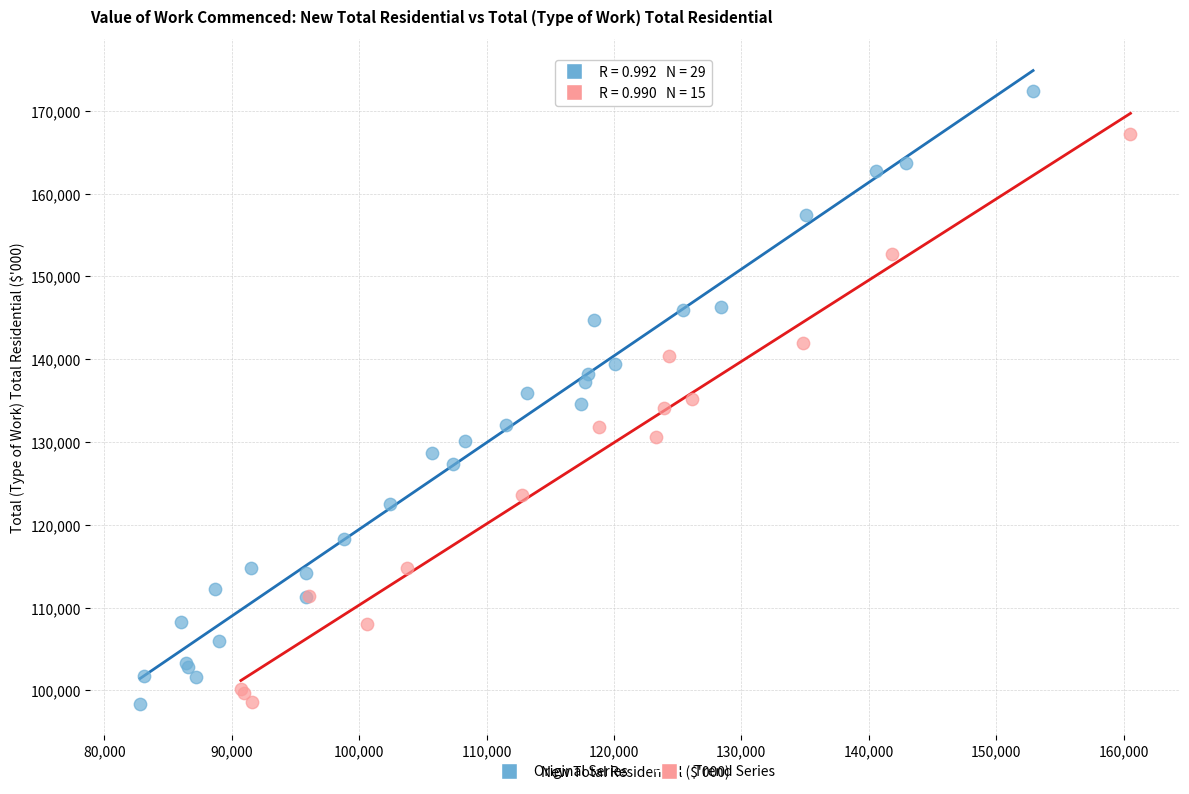

Which series contains the highest Y value?

Original Series